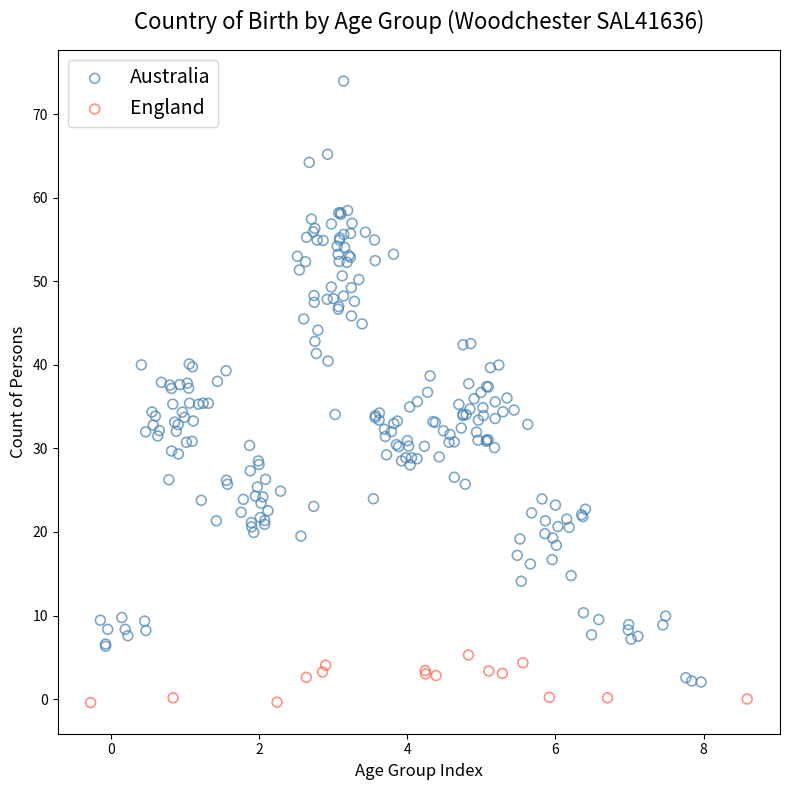

What are all the series names shown in the legend?

Australia, England